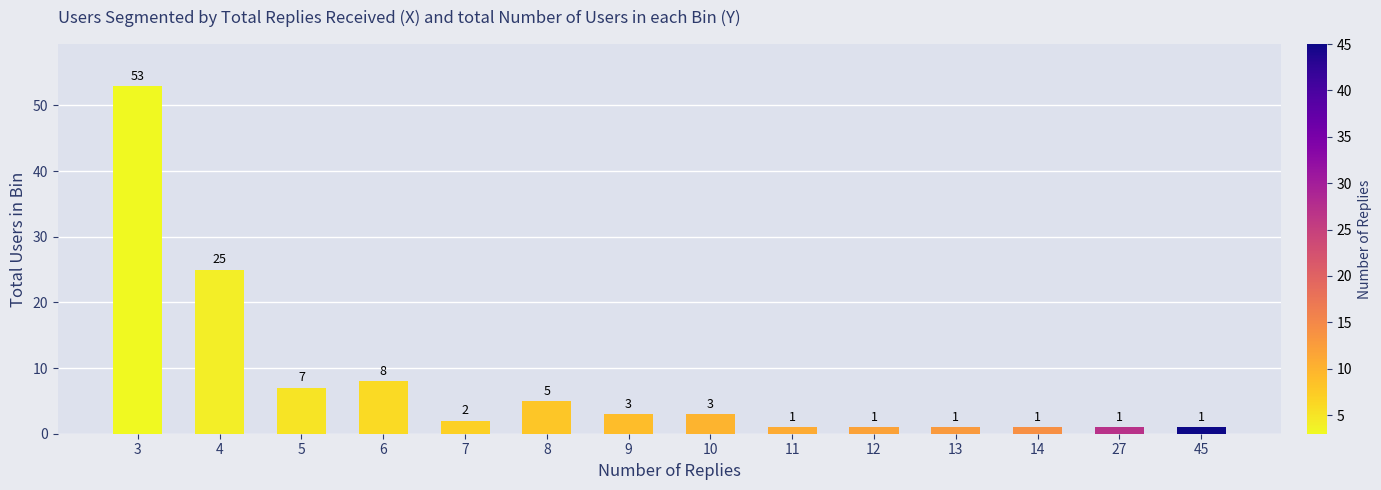

Reading right to left, list all the values displayed in this chart.

45=1	27=1	14=1	13=1	12=1	11=1	10=3	9=3	8=5	7=2	6=8	5=7	4=25	3=53